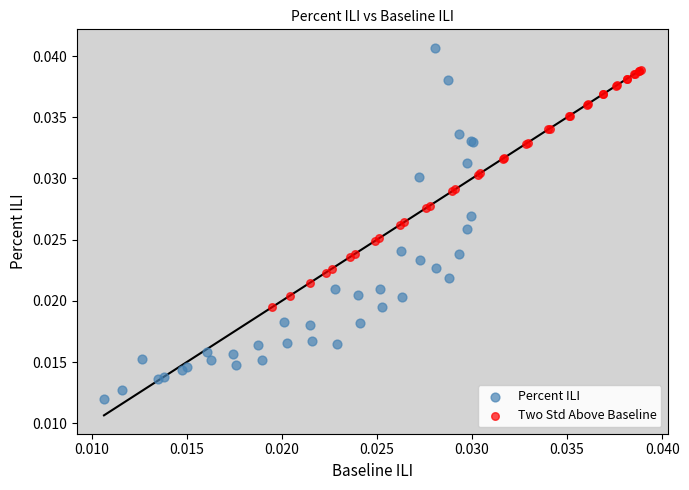

Which series has the widest spread of Y values?

Percent ILI